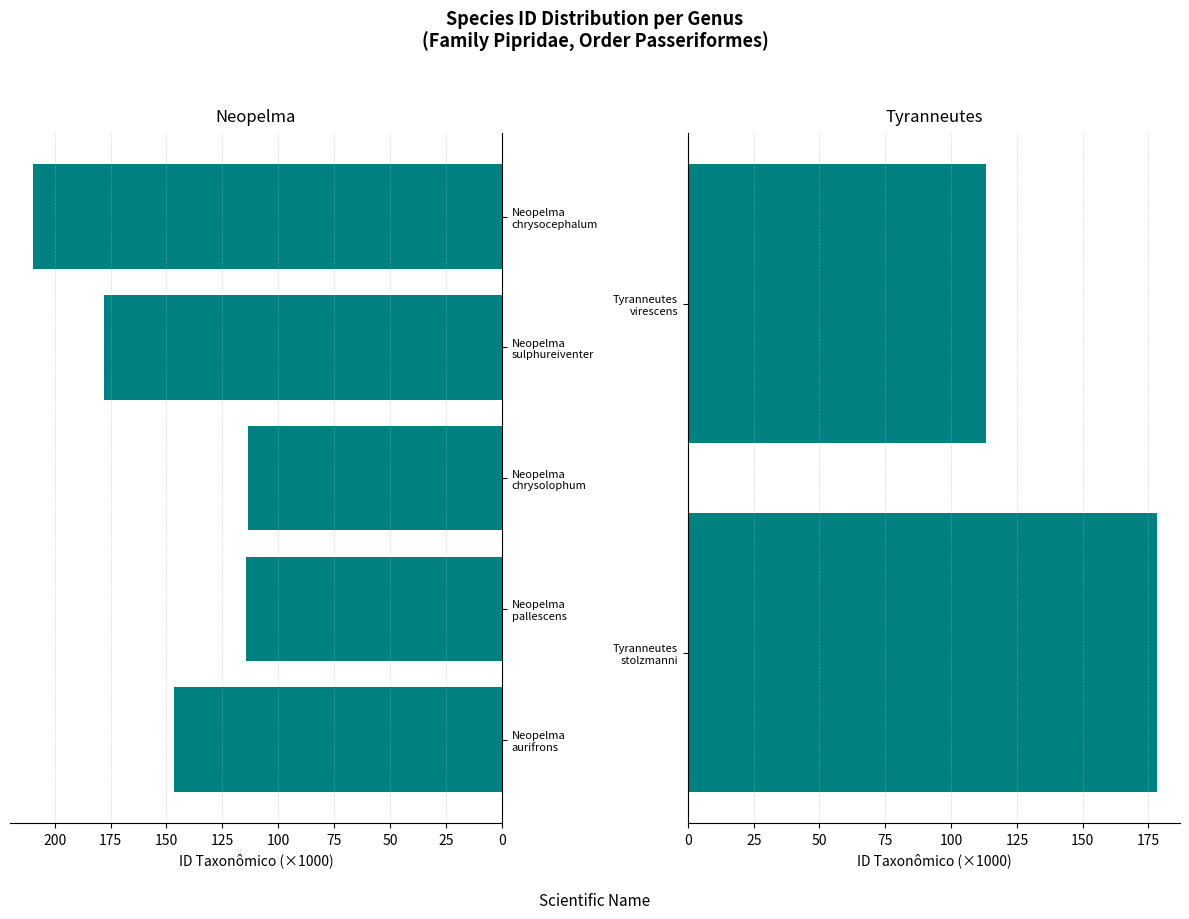

Where is the data nearest to the value 161?

Neopelma aurifrons